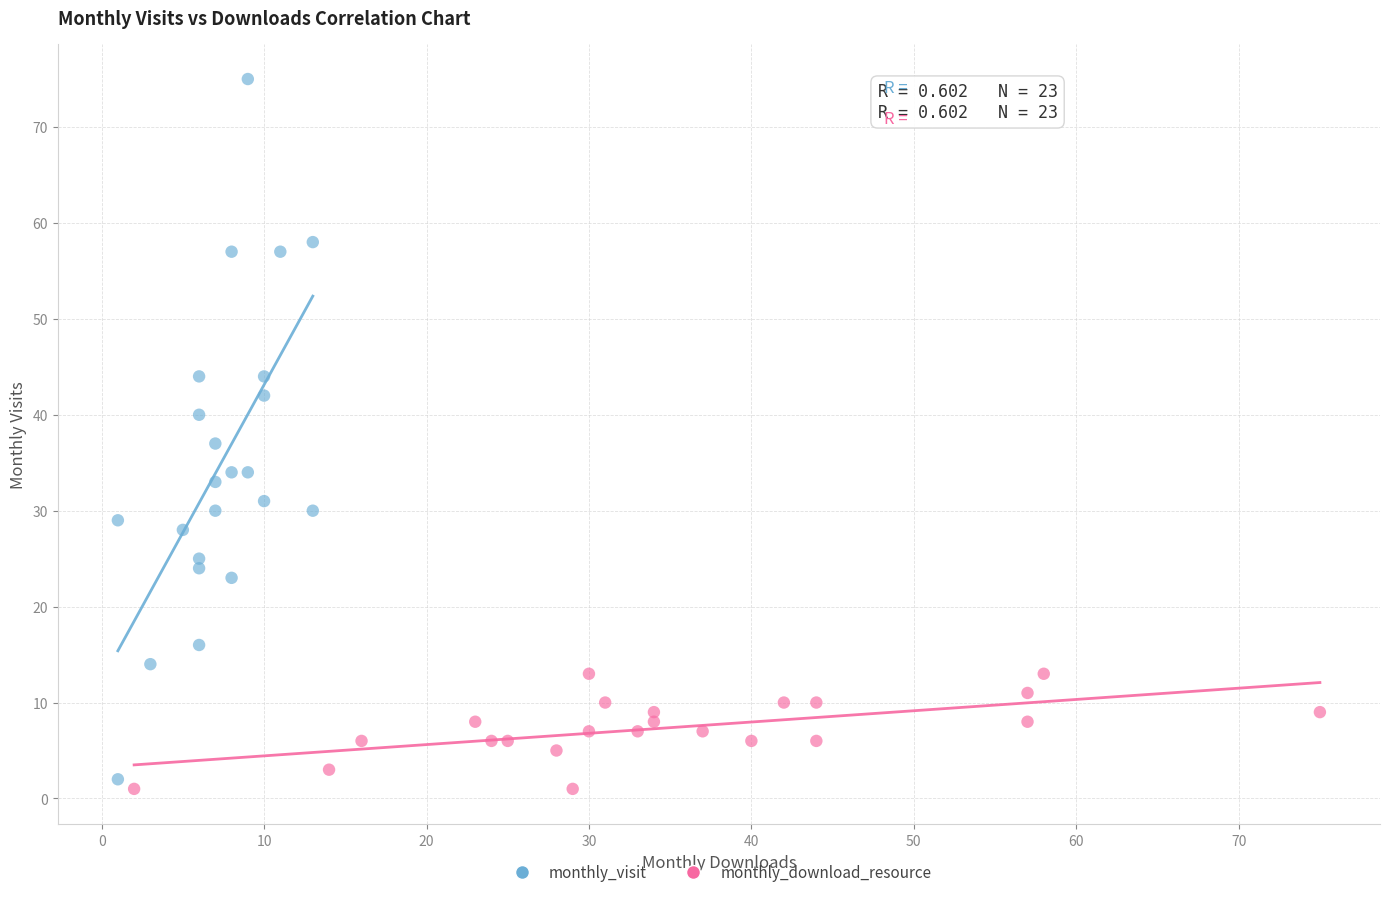

Which series has the widest spread of Y values?

monthly_visit